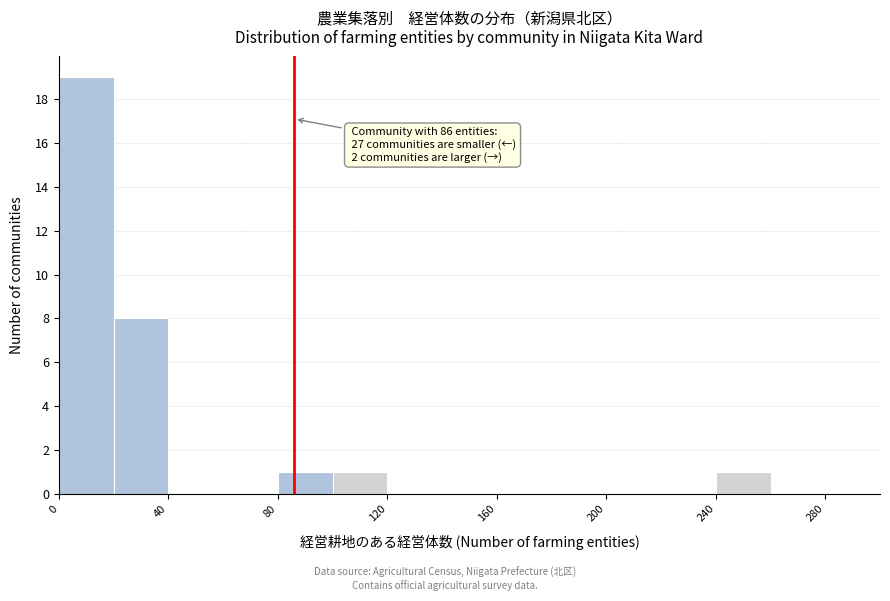

Which range on the x-axis has the tallest bar?

0 to 20